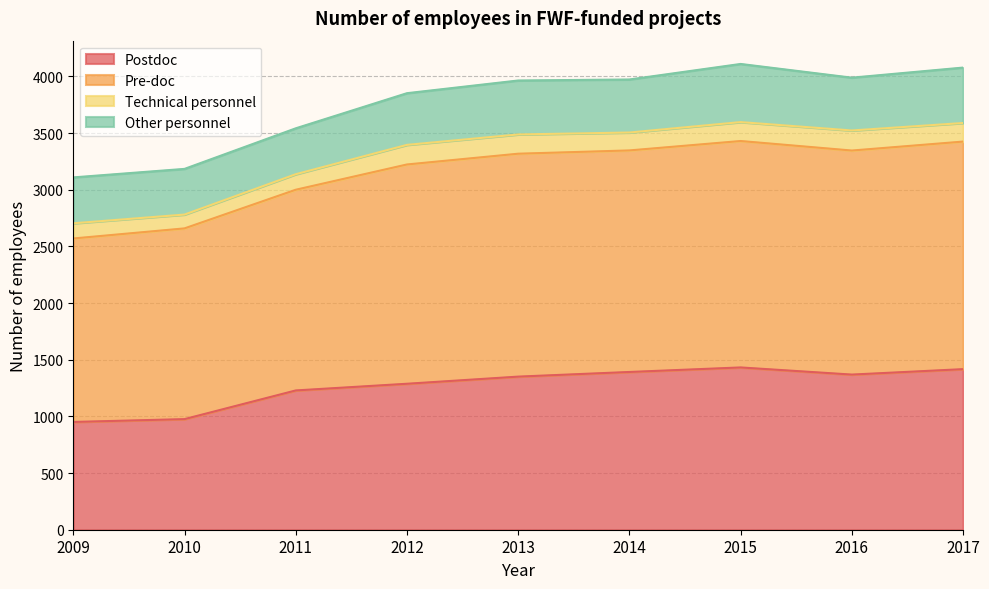

At how many categories does at least one series exceed 1102?

9